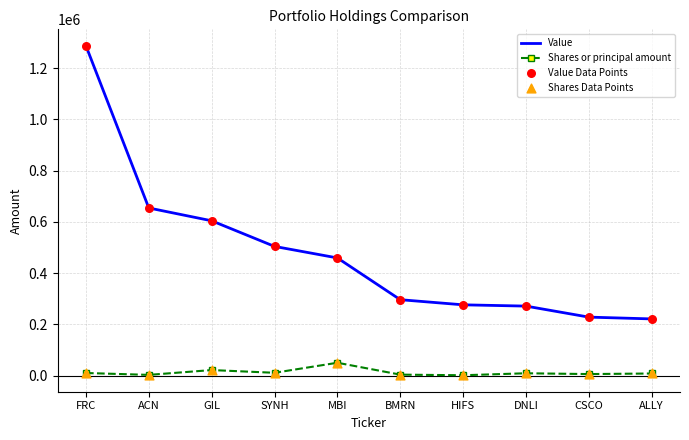

Is it true that Value equals 430844 at DNLI?

False